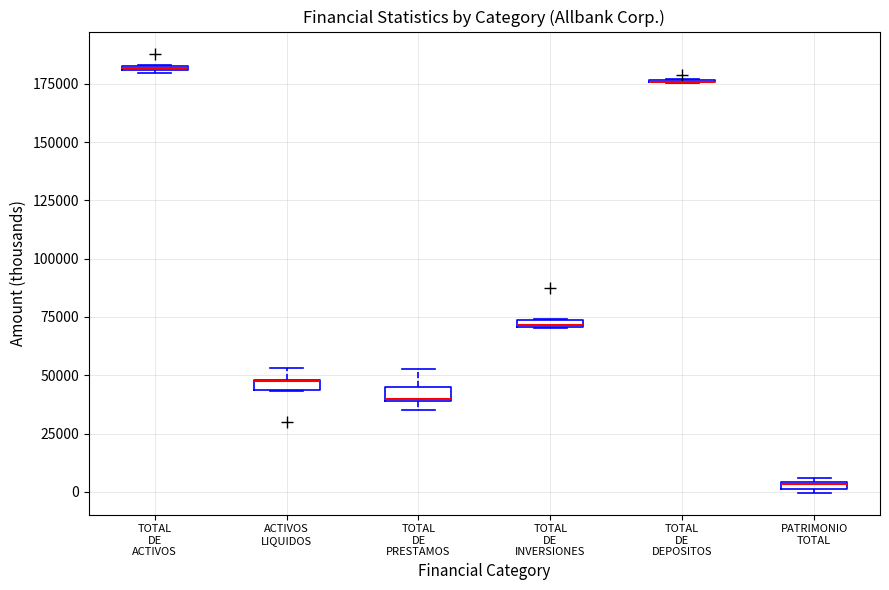

Where is the lower edge of the box for PATRIMONIO TOTAL on the y-axis? The values are not printed on the chart, so give them approximately, as read against the axis.

0